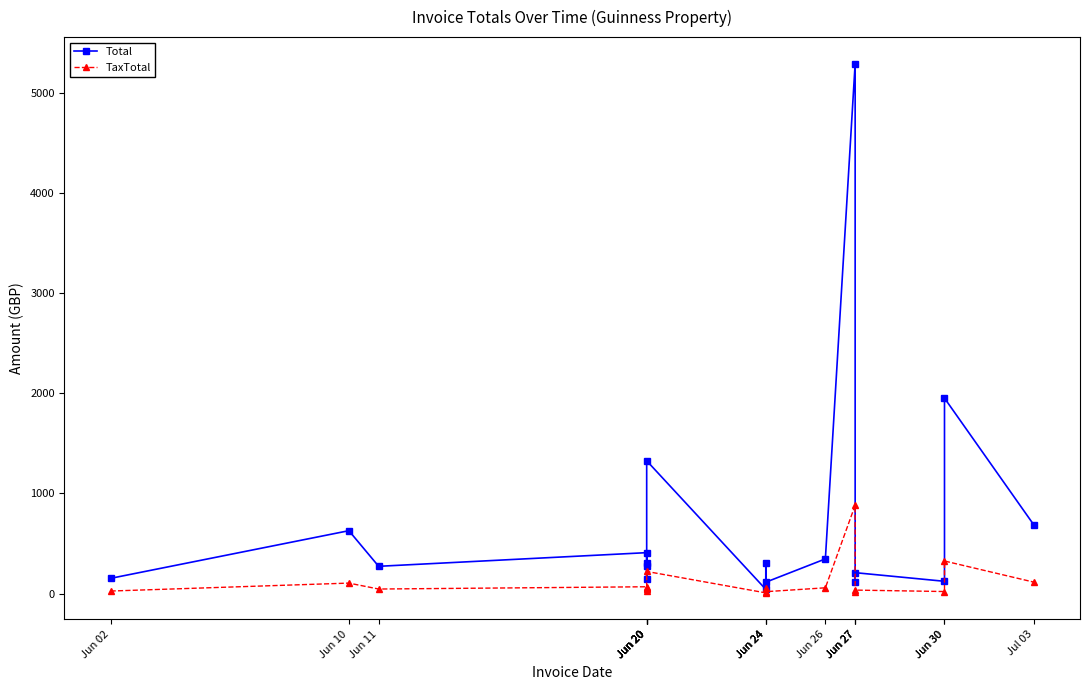

What is the difference between the highest and lowest values at Jun 26?

288.6